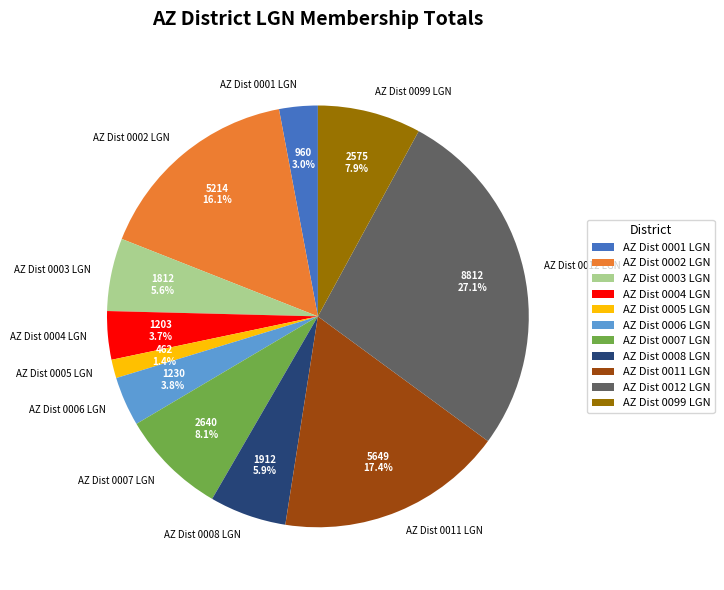

Between AZ Dist 0007 LGN and AZ Dist 0005 LGN, which is larger?

AZ Dist 0007 LGN